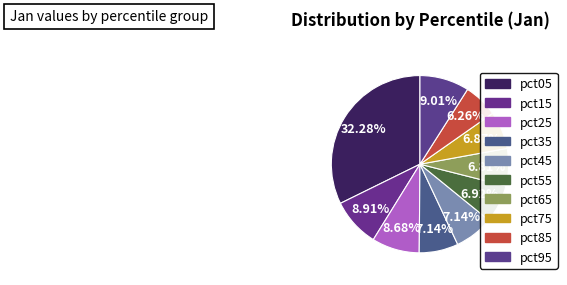

Between pct85 and pct35, which is larger?

pct35